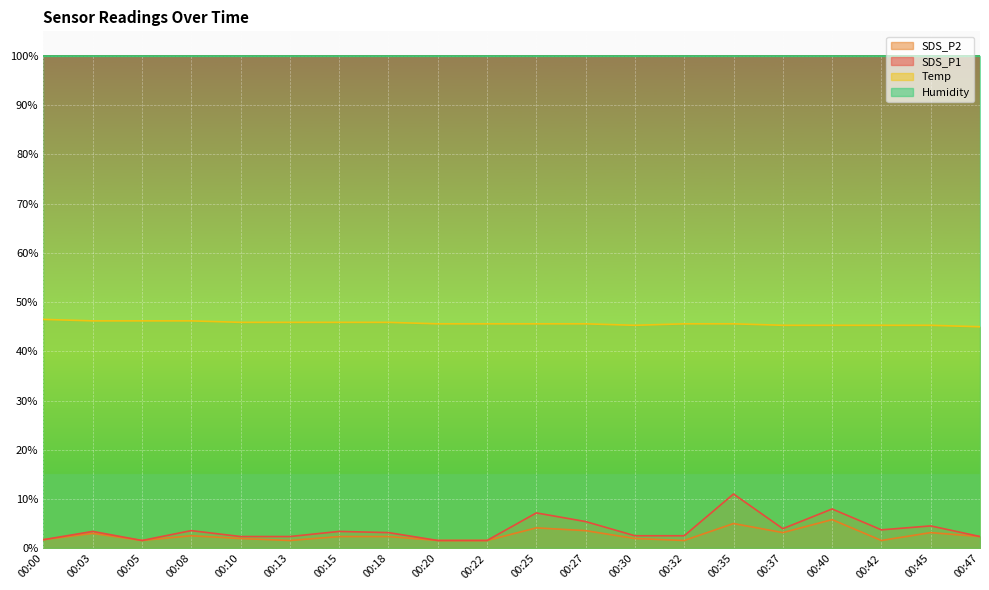

What is the smallest value displayed?

1.6